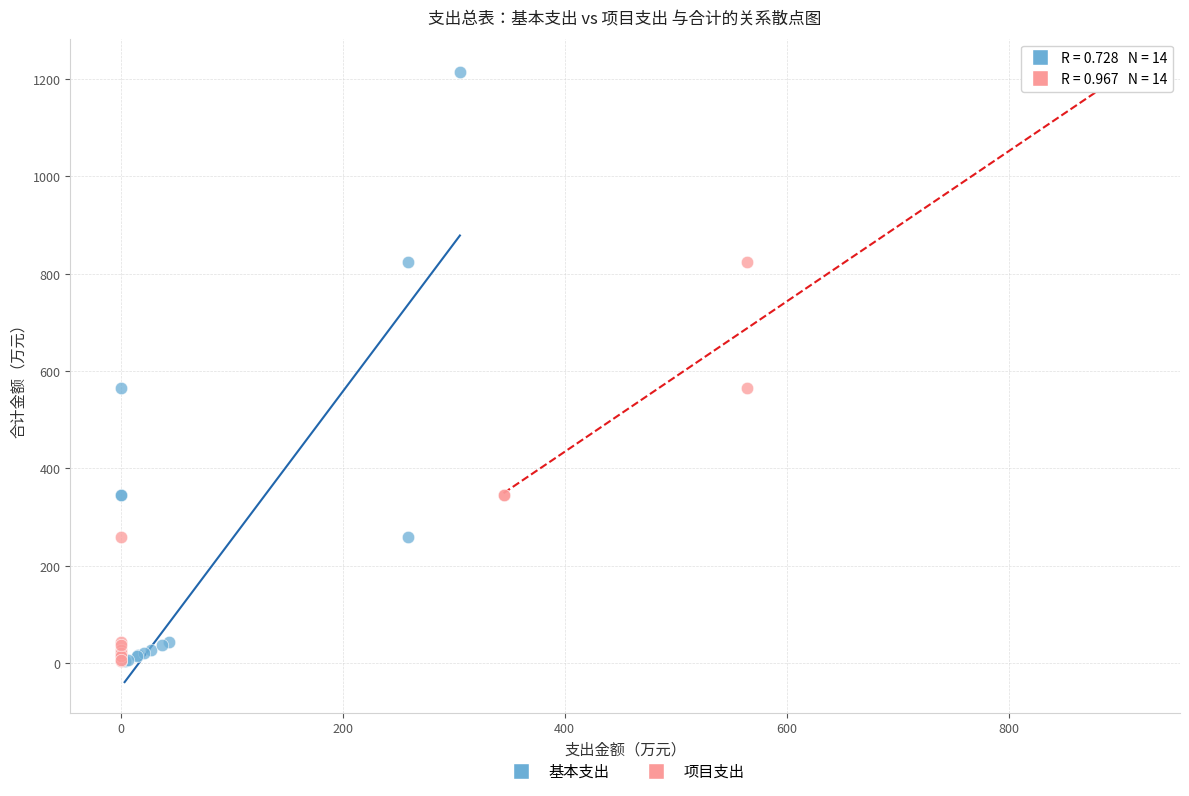

What are all the series names shown in the legend?

基本支出, 项目支出